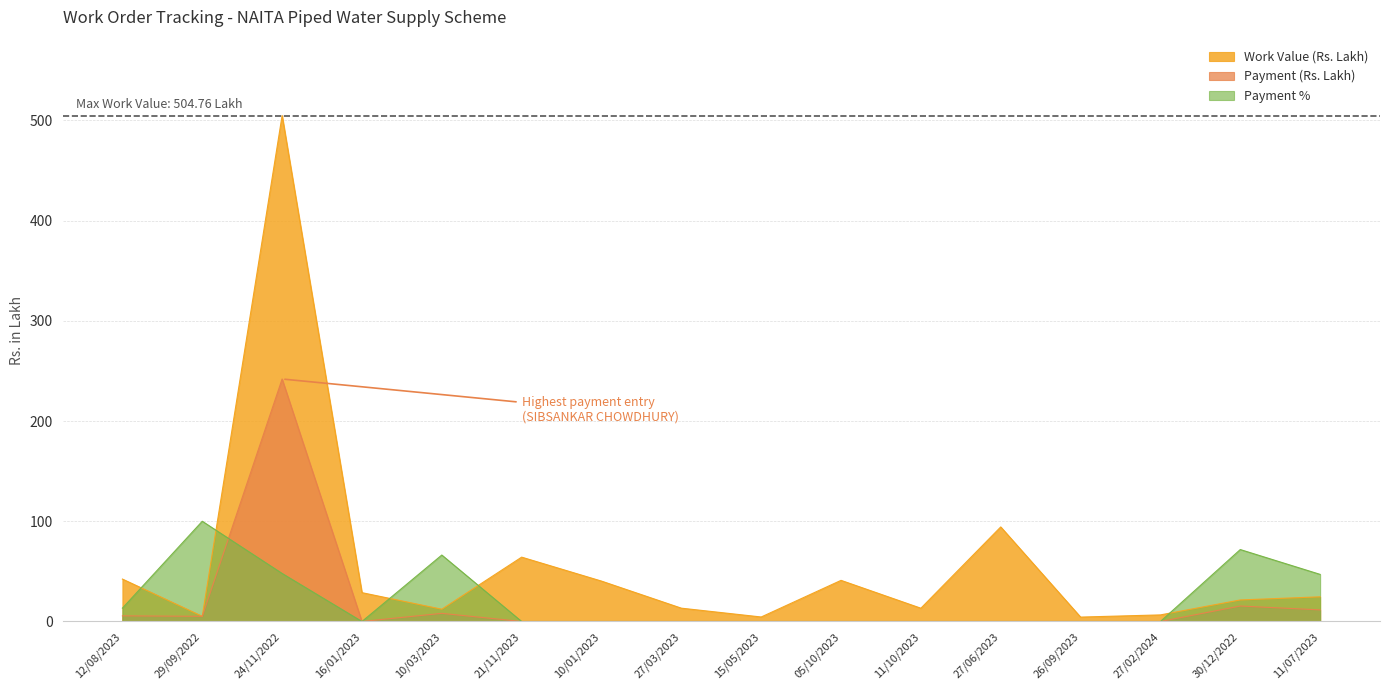

Which series has the largest range (max minus min)?

Work Value (Rs. Lakh)